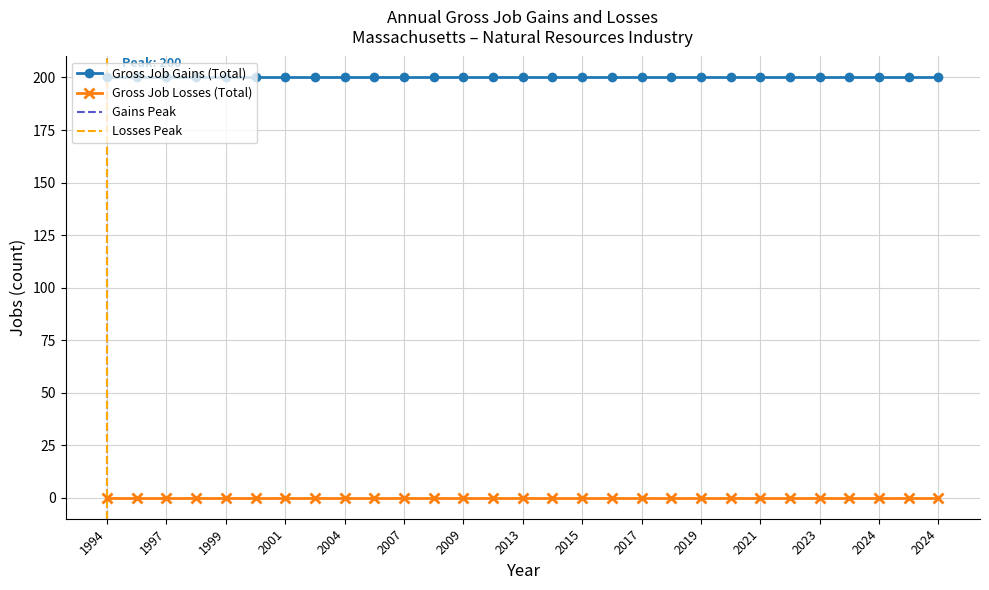

At how many categories does at least one series exceed 28?

29